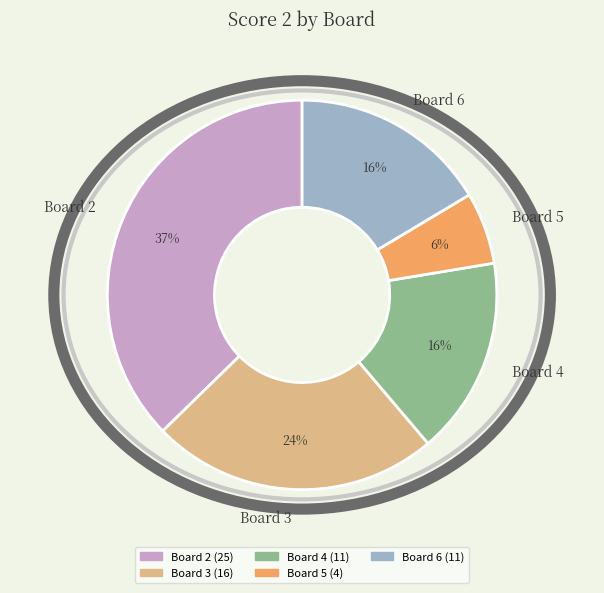

To the nearest percent, what is the difference between the largest and smallest slice percentages?

31%